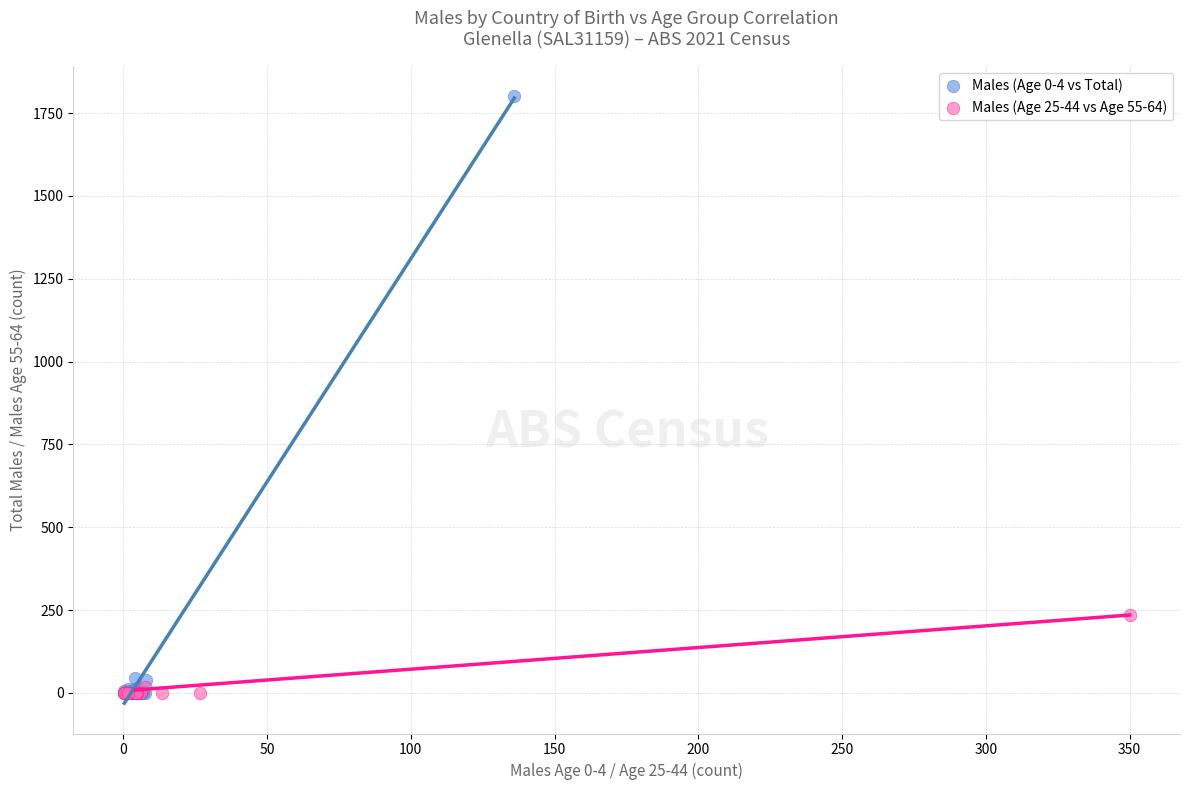

Which series reaches the maximum Y coordinate?

Males (Age 0-4 vs Total)